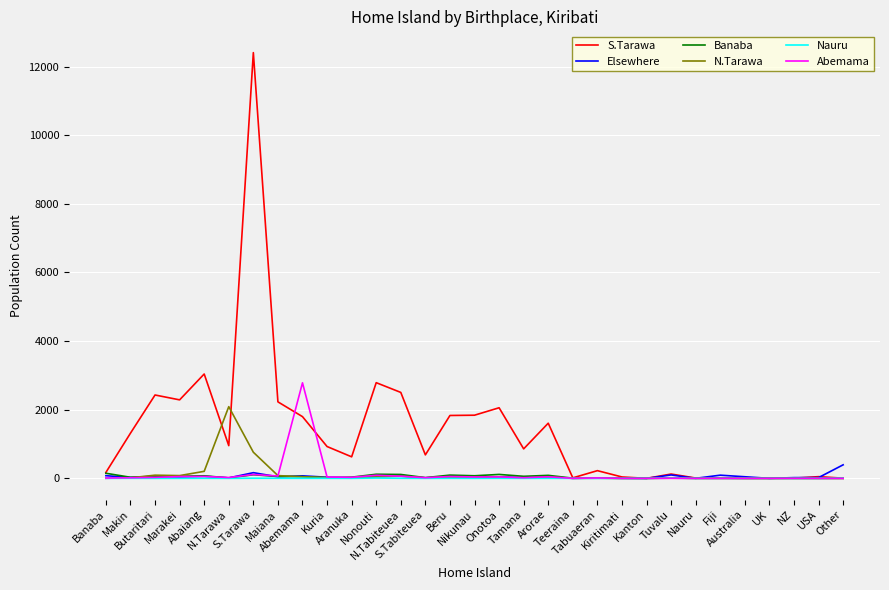

What is the greatest value displayed?

12408